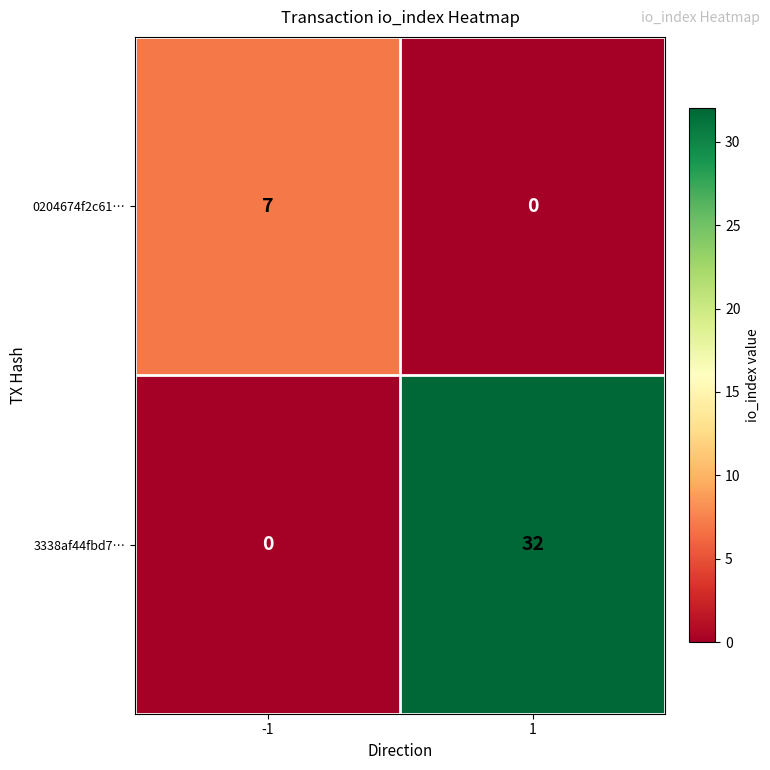

At which category does the chart reach its peak across all series?

1